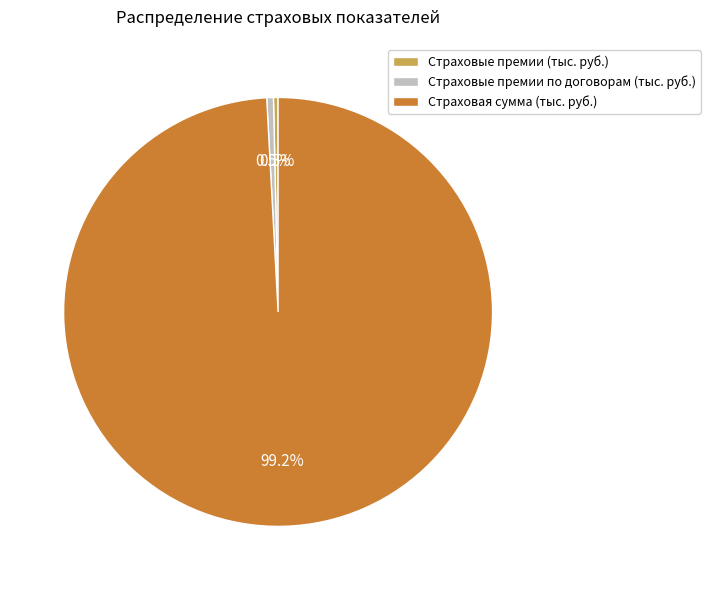

How many segments does this pie chart have?

3